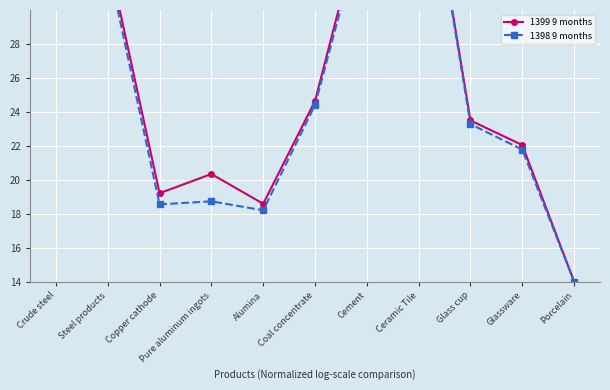

Is this an area chart (filled region under the line)?

No